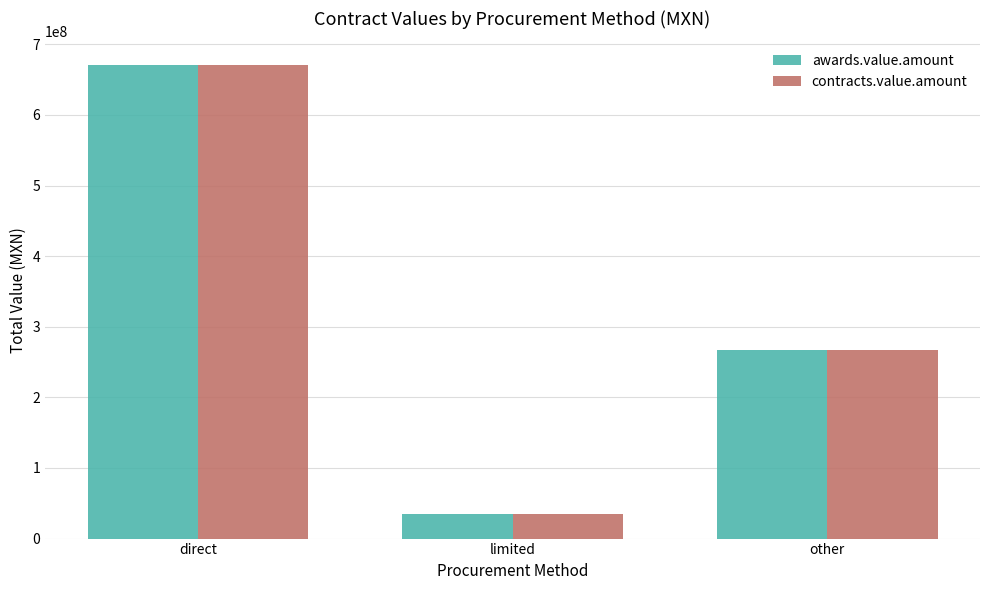

At which category does the chart reach its peak across all series?

direct